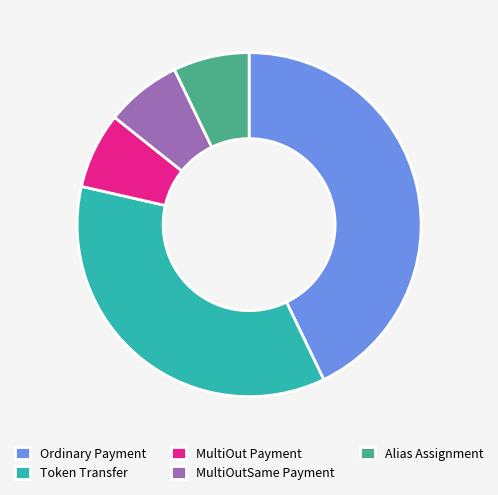

What is the largest slice in the pie chart?

Ordinary Payment